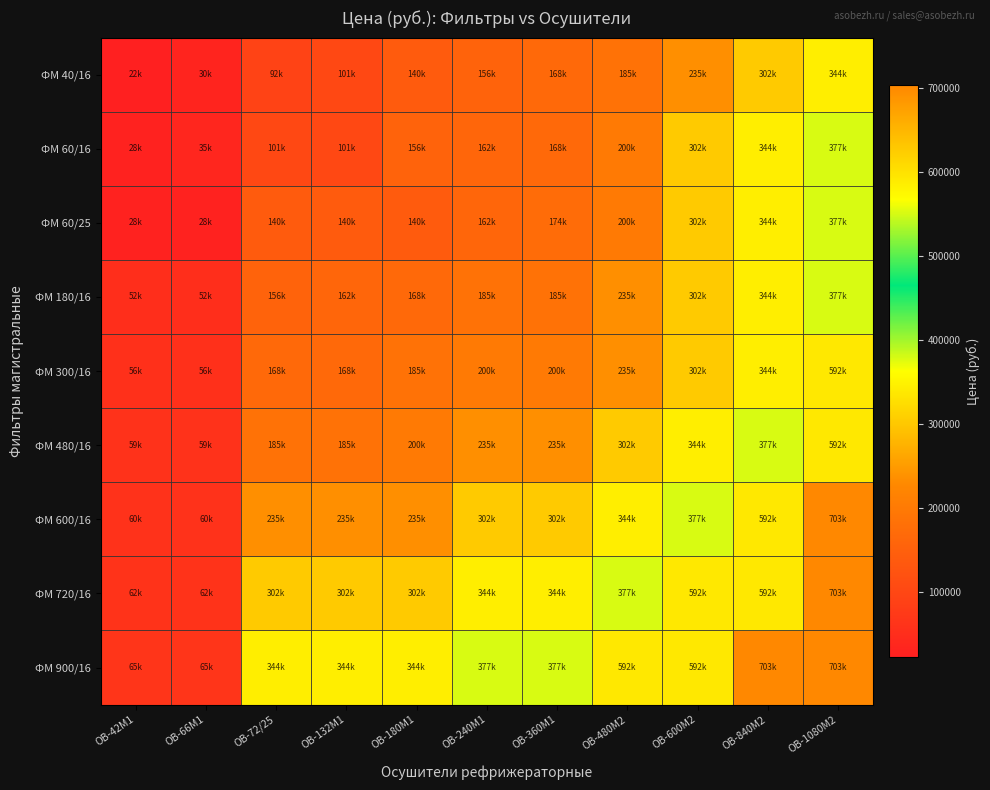

Which series changed the most between ОВ-42М1 and ОВ-1080М2?

ФМ 600/16